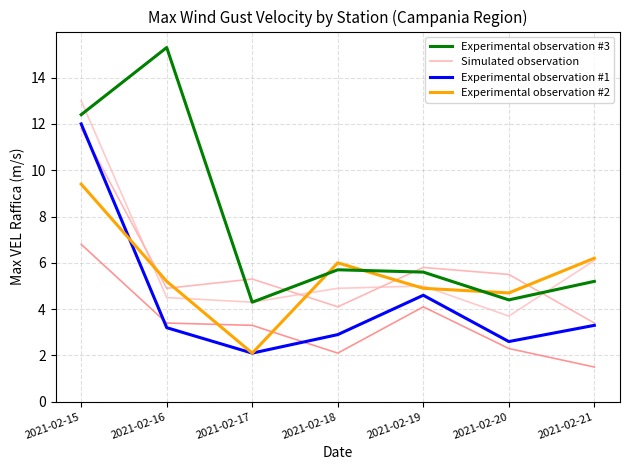

What is the spread (max minus min) of values at 2021-02-17?

3.2